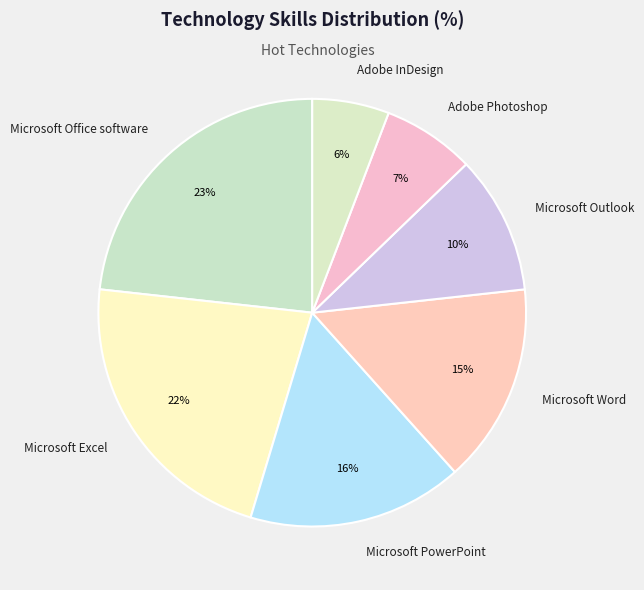

Does Microsoft Word account for over 50% of the chart?

No